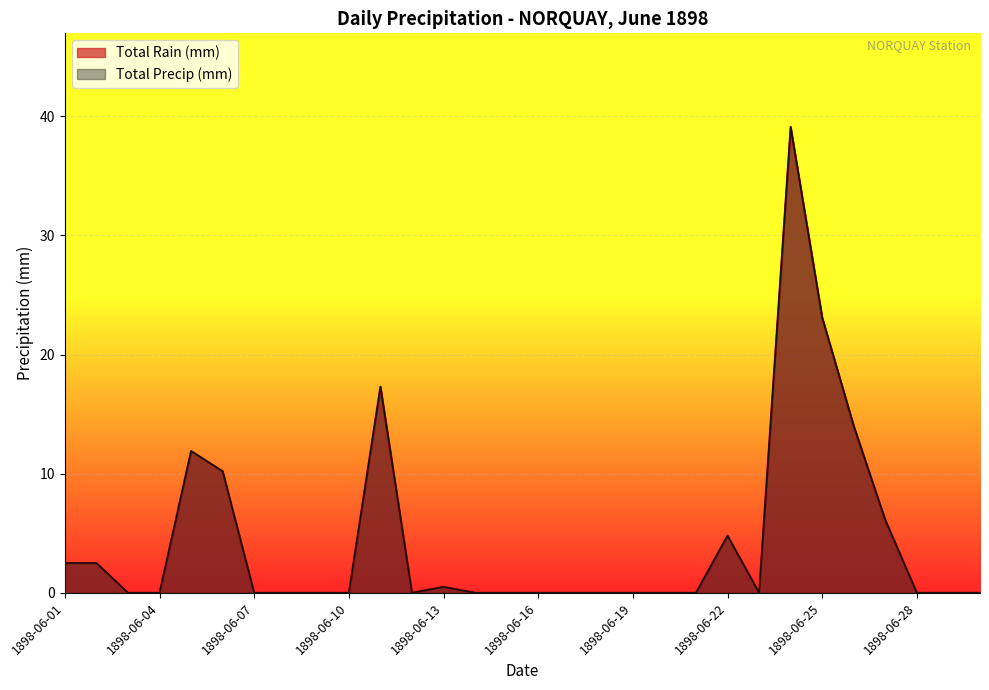

True or false: Total Precip (mm) and Total Rain (mm) intersect in this chart.

False